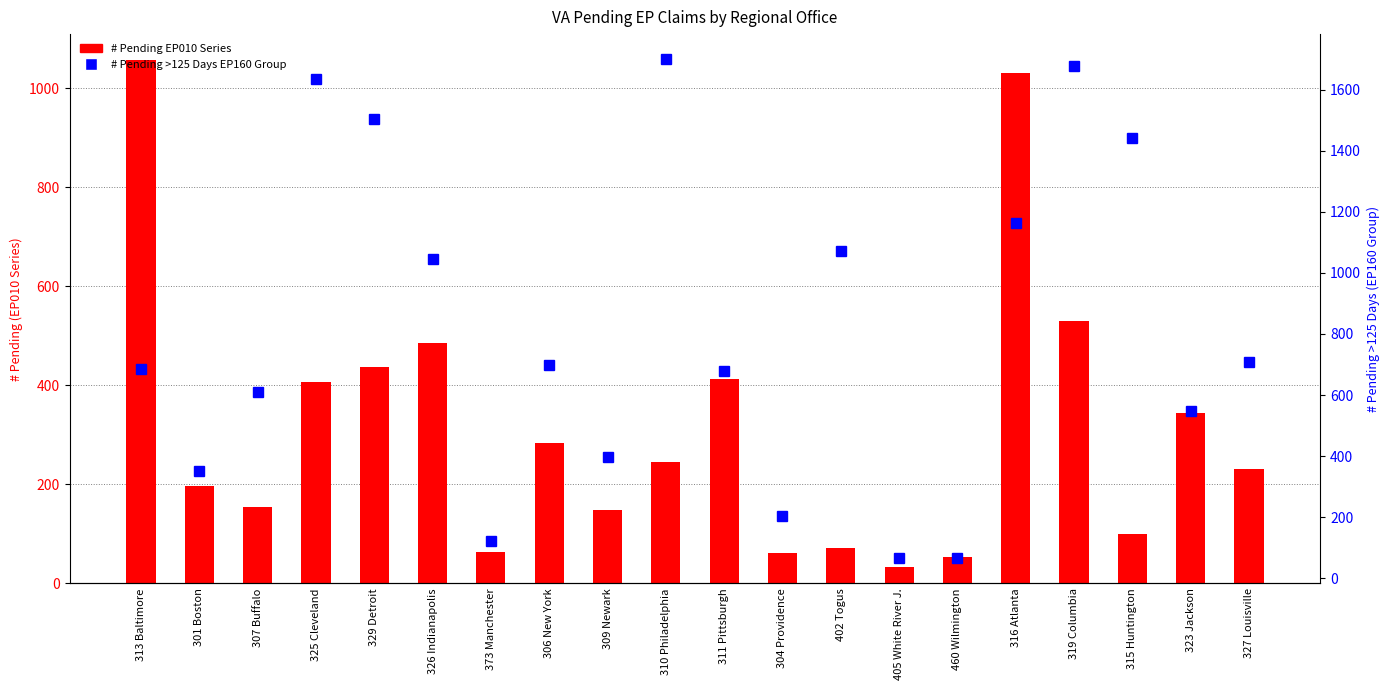

Rank the series by their maximum value, from lowest to highest.

# Pending EP010 Series, # Pending >125 Days EP160 Group